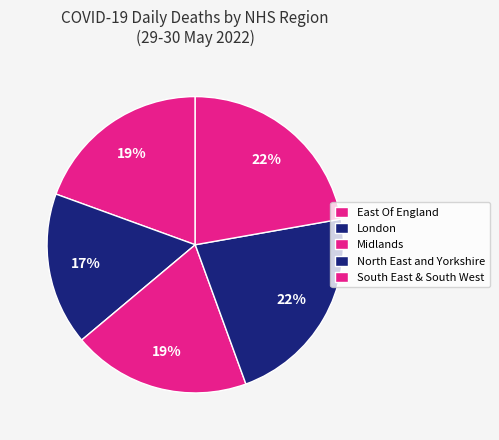

Which category has the smallest portion of the pie?

London